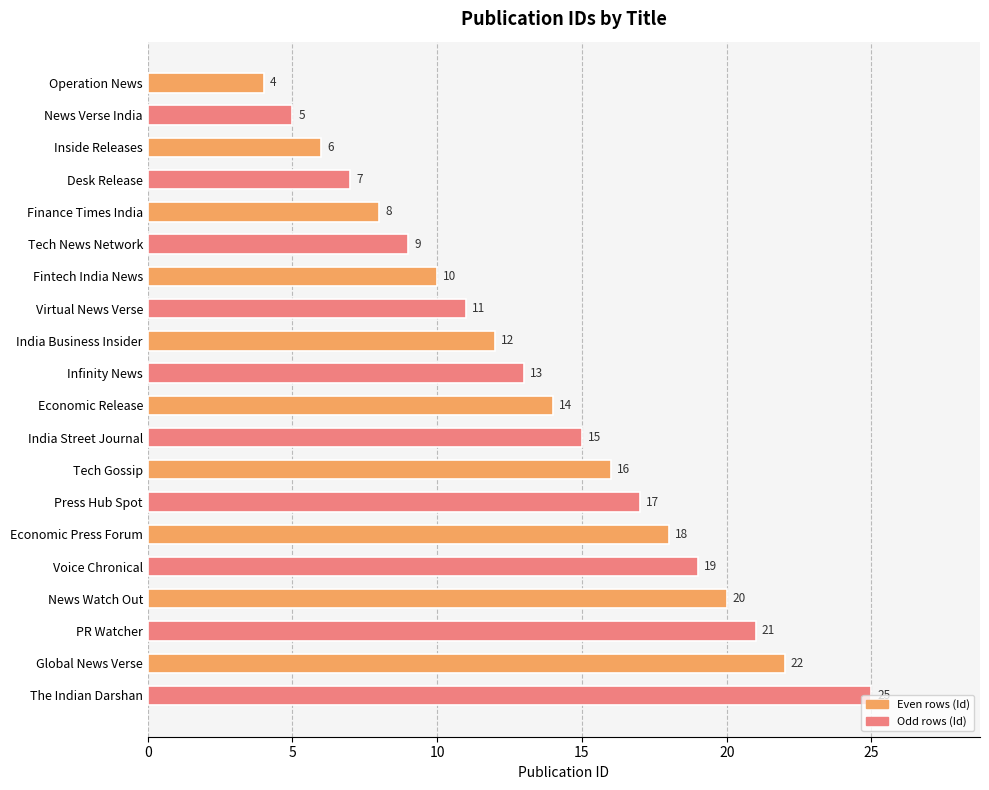

Is it true that the value at Tech Gossip is 6?

False